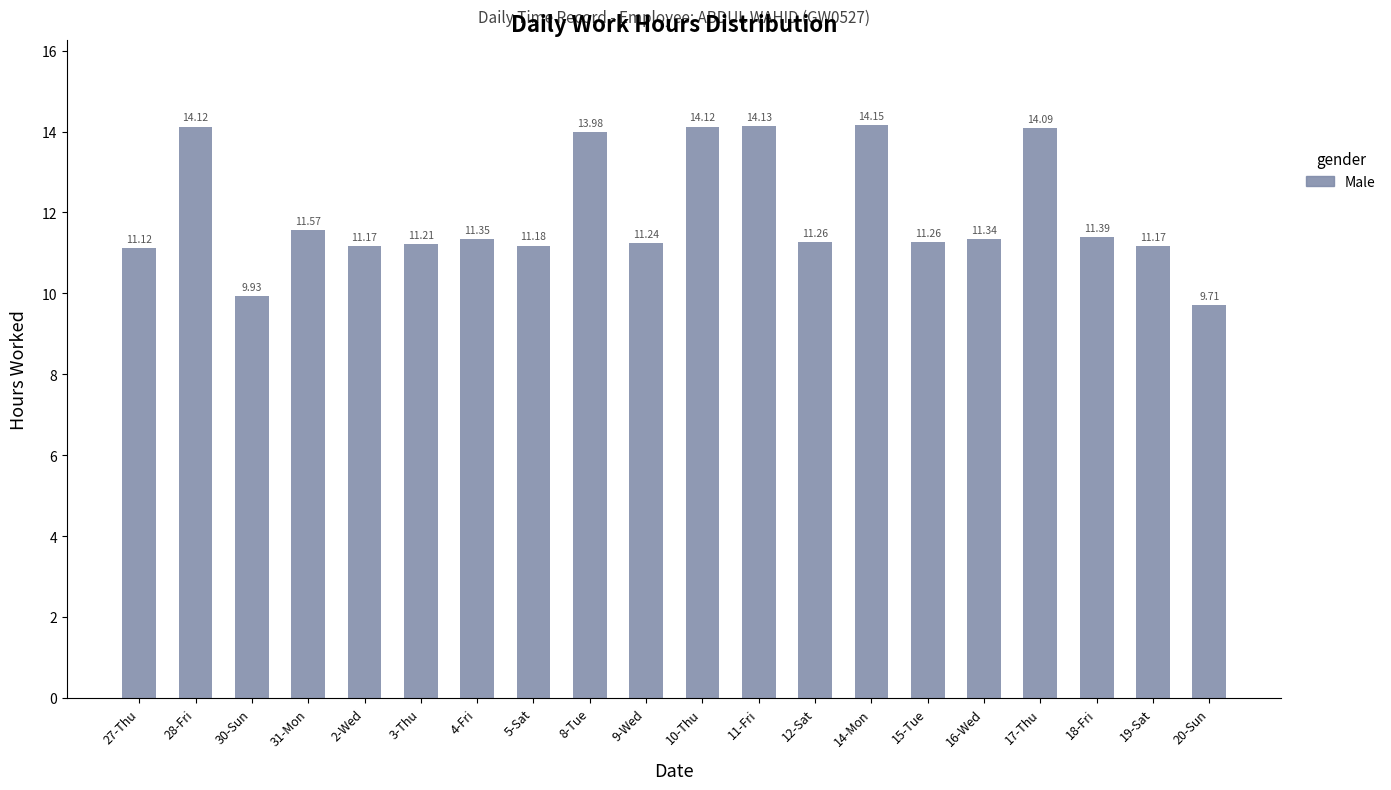

What is the ratio of the value at 14-Mon to the value at 19-Sat?

1.3